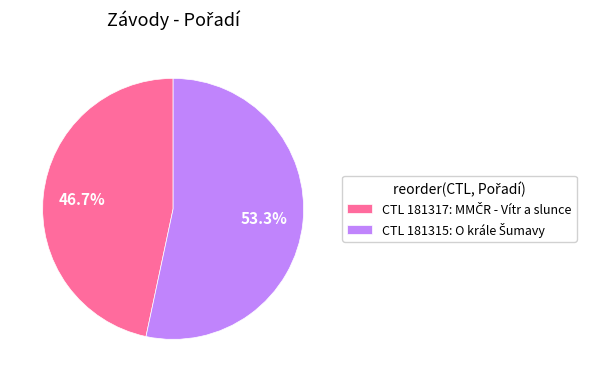

Is there a majority slice in this chart?

Yes